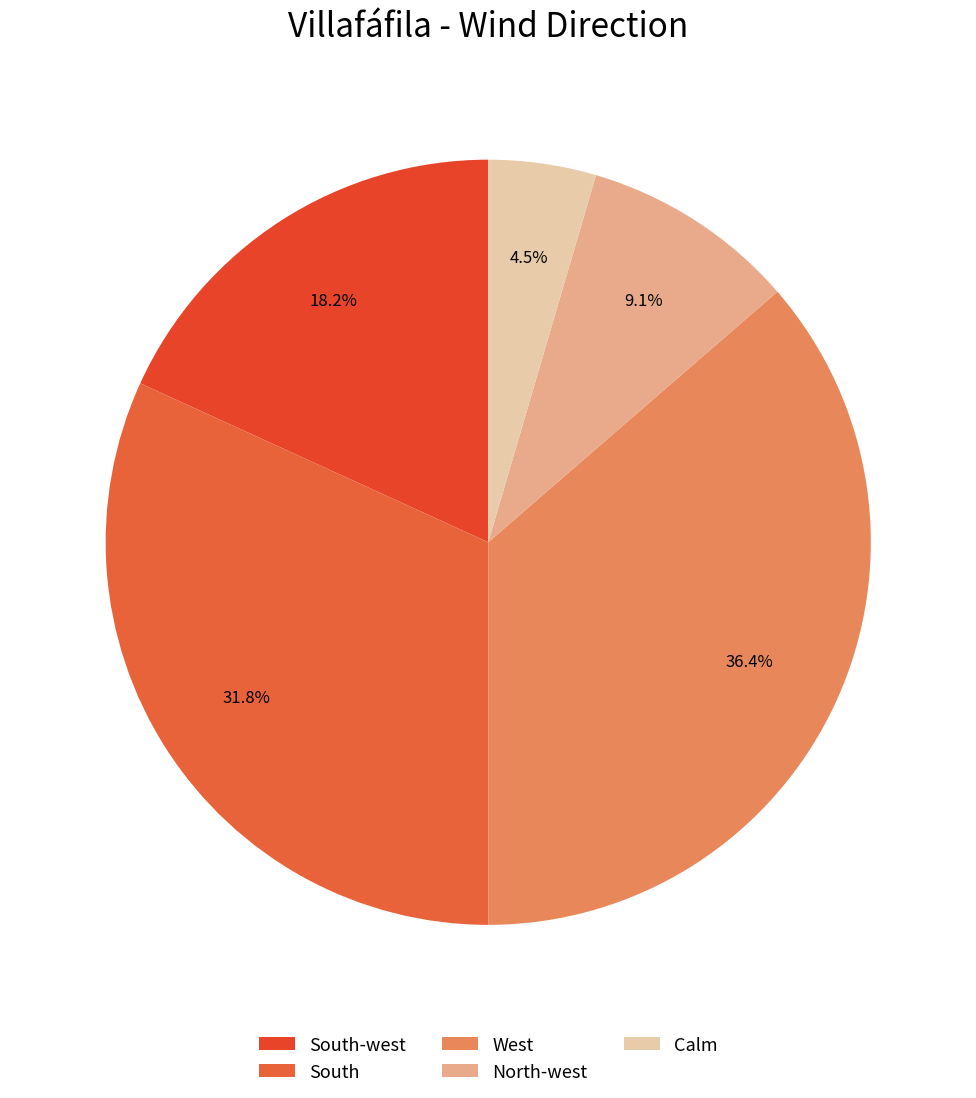

How many segments does this pie chart have?

5